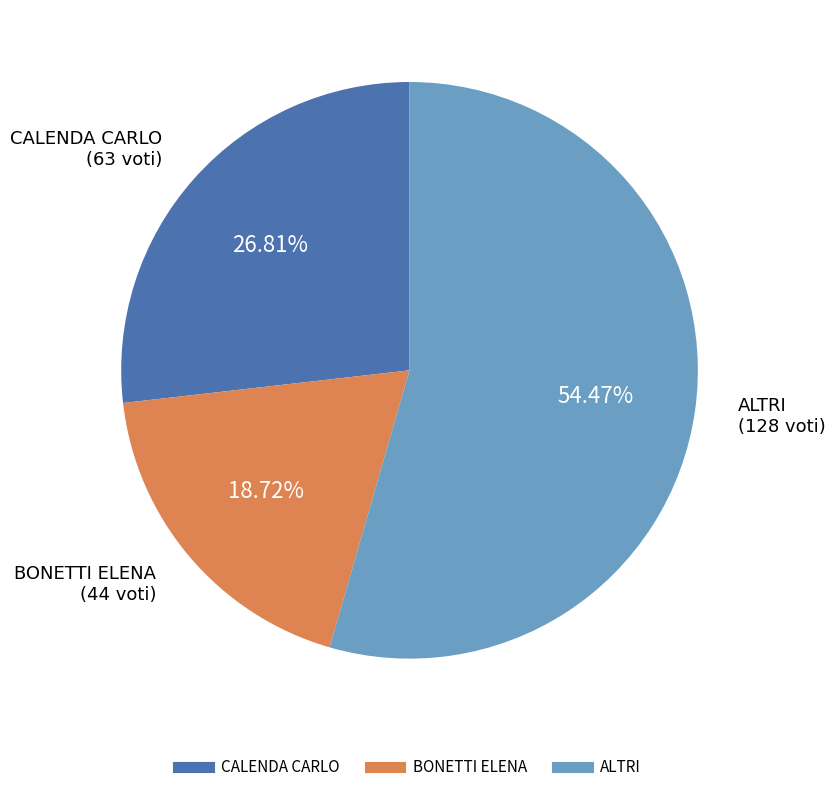

How many slices are in this pie chart?

3